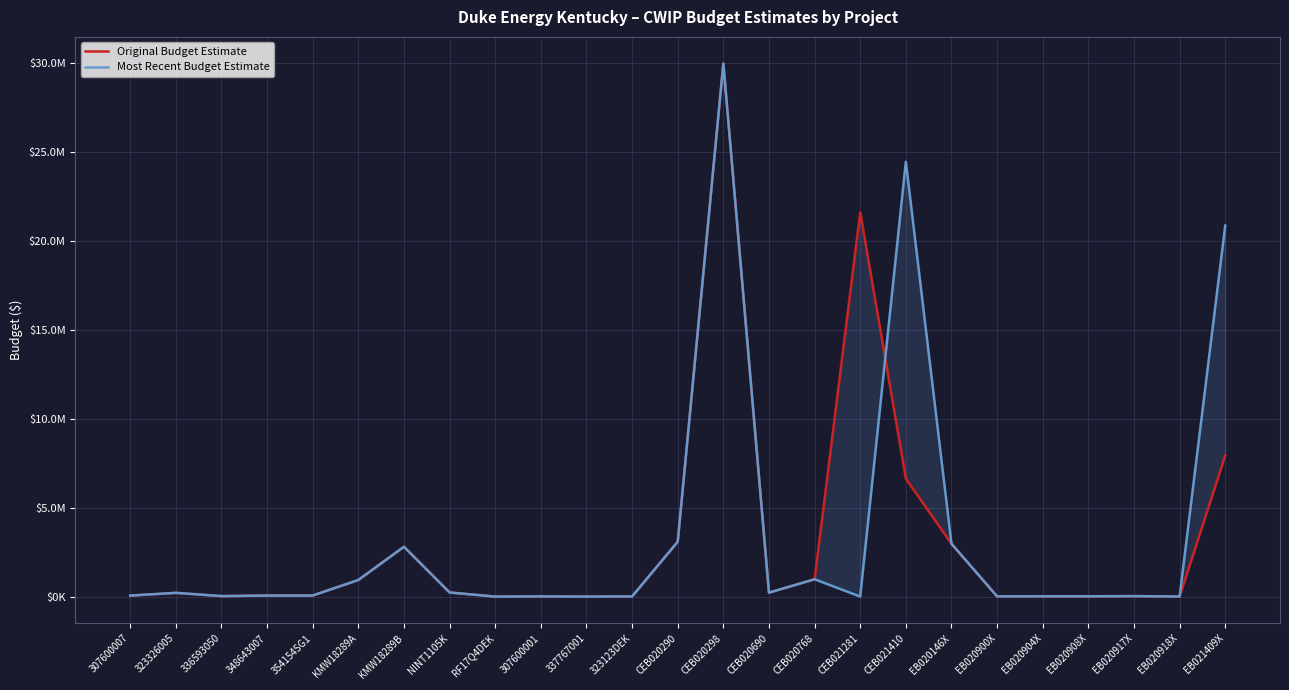

What are all the series names shown in the legend?

Original Budget Estimate, Most Recent Budget Estimate